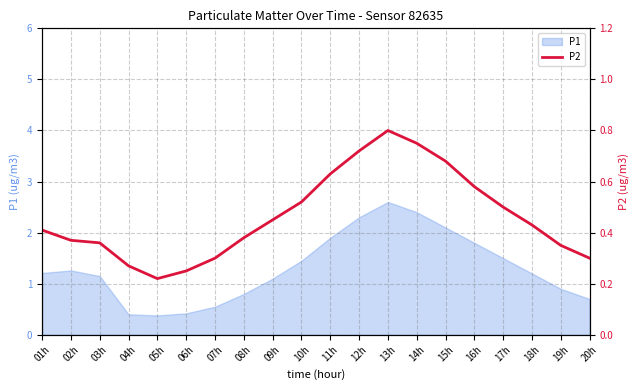

At which label does P1 first exceed 1?

01h